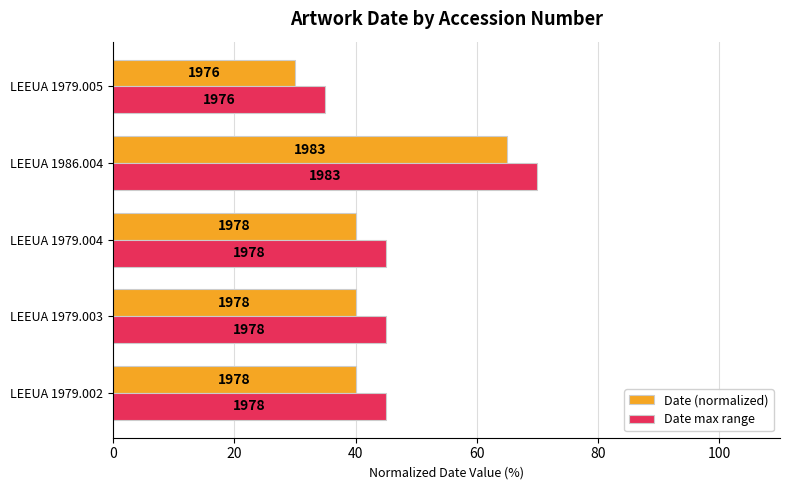

Which series has the widest spread of values?

Date (normalized)